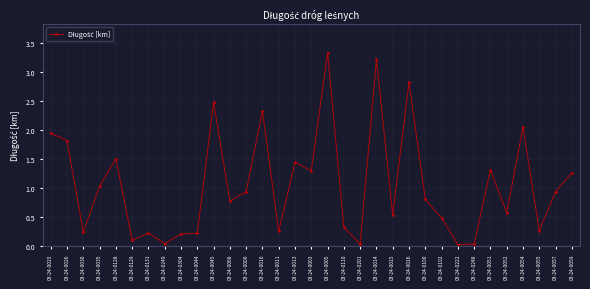

Where is the first local minimum?

03-24-0030